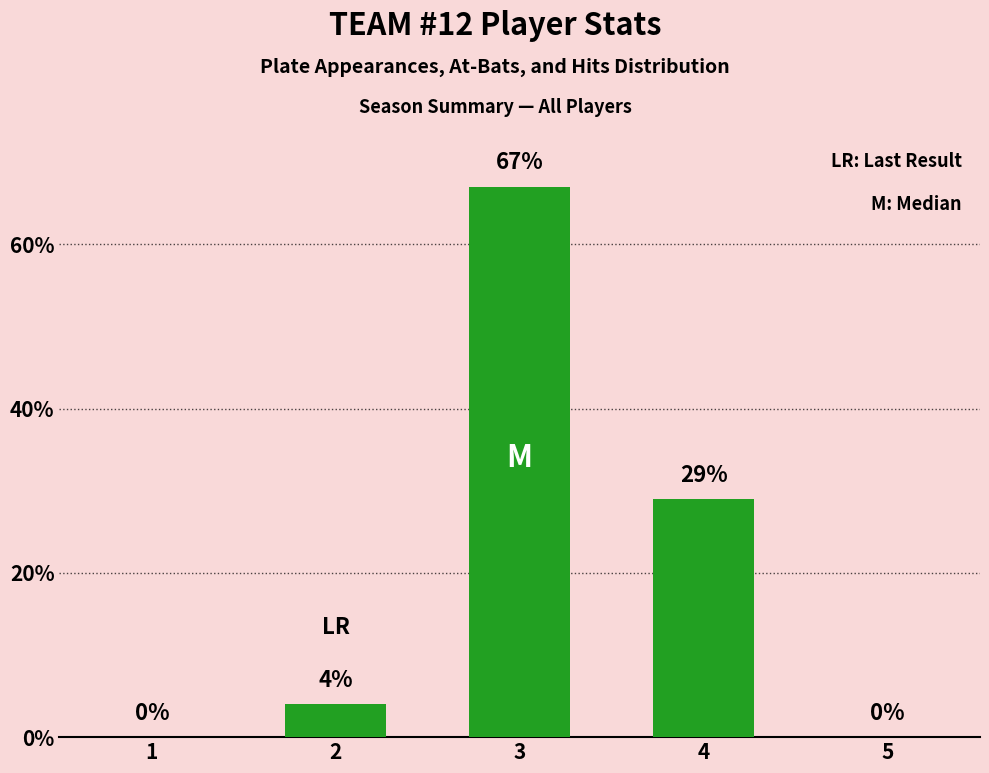

Reading left to right, what are all the values shown in this chart?

0	4	67	29	0